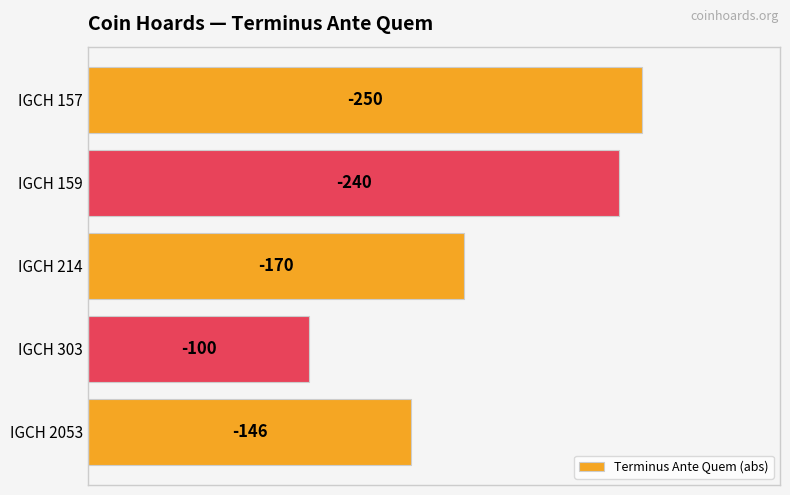

Does the chart contain any negative values?

No